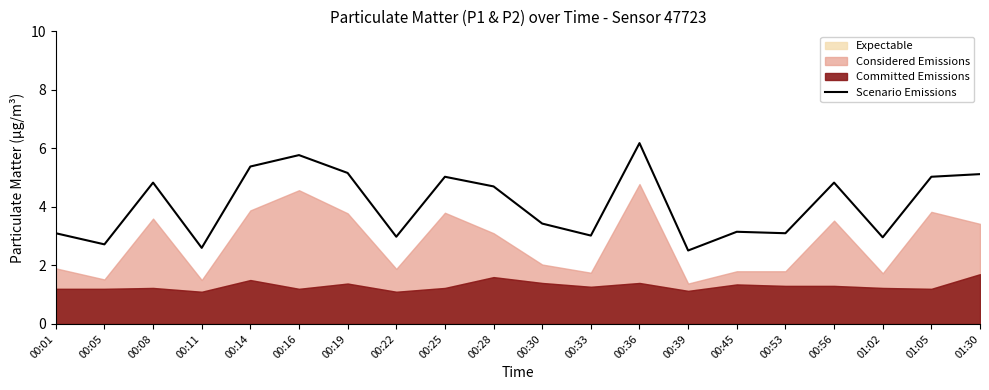

What is the change in value from 00:36 to 01:30?

-1.1